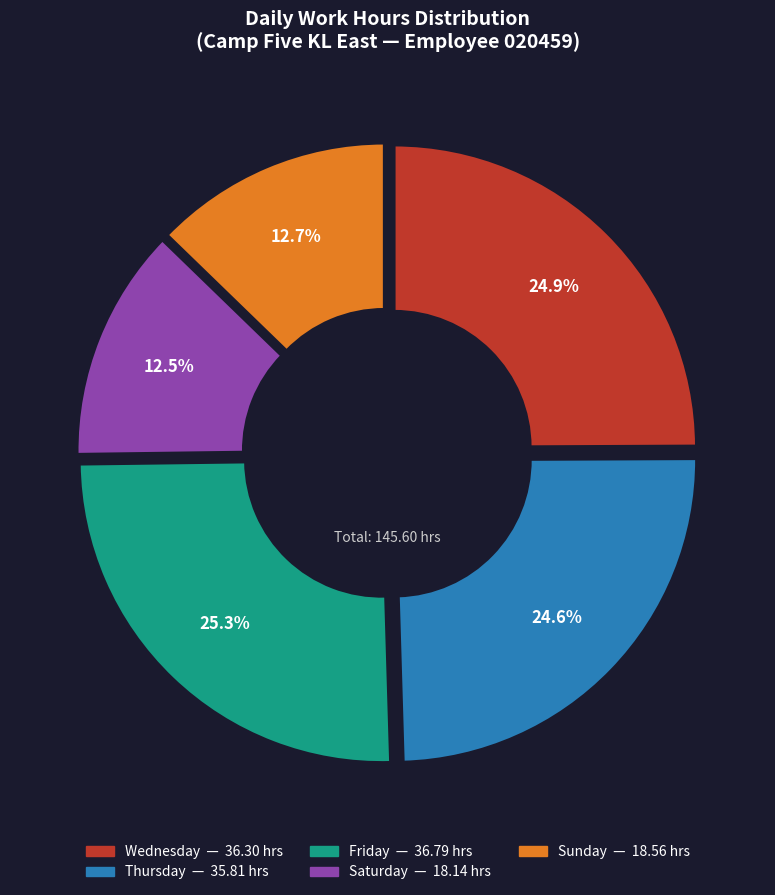

Which category has the biggest portion of the pie?

19-Fri